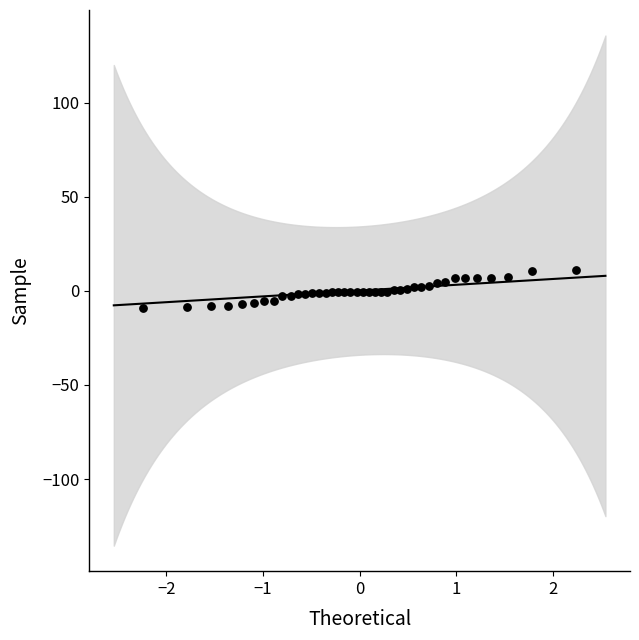

What is the range of X values (max minus min)?

4.5